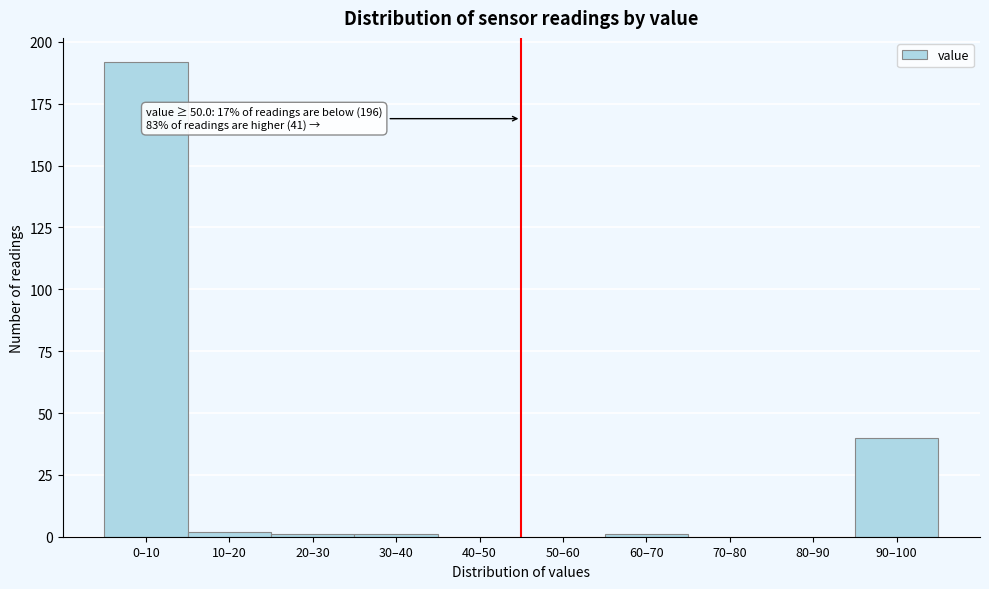

Reading left to right, list all the values displayed in this chart.

0–10=192	10–20=2	20–30=1	30–40=1	40–50=0	50–60=0	60–70=1	70–80=0	80–90=0	90–100=40